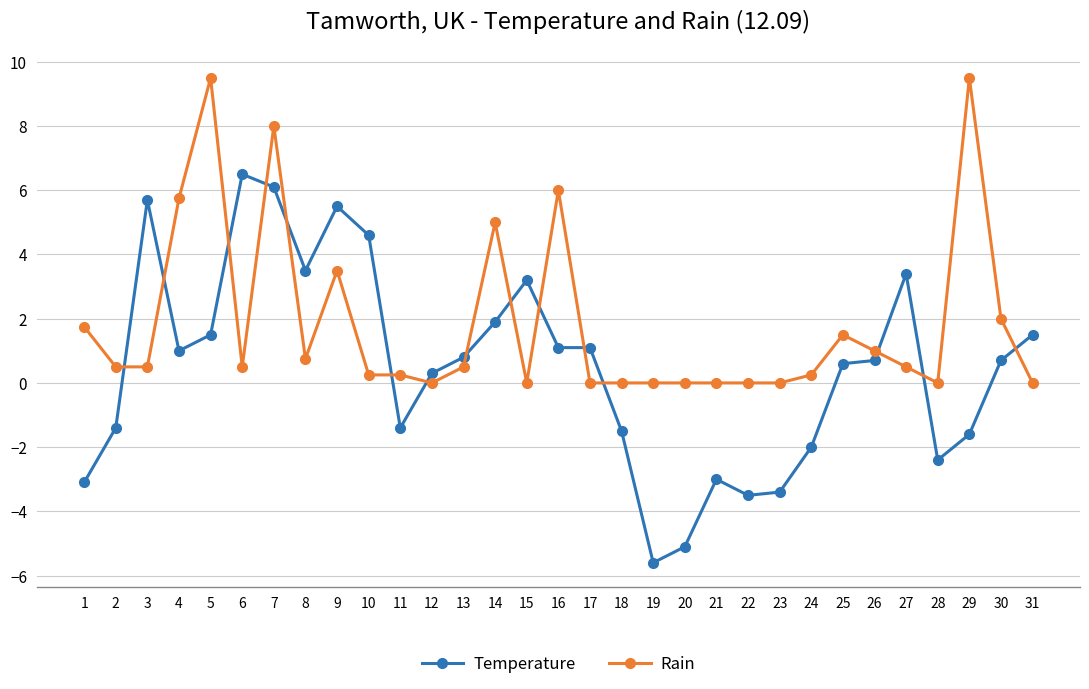

True or false: Temperature has more than 0 points higher than both neighbors.

True